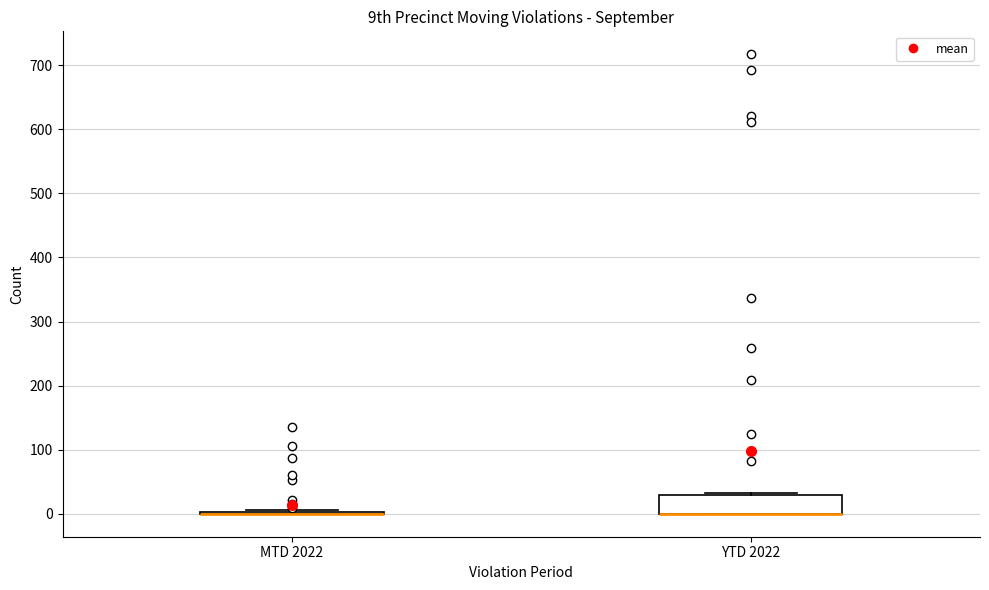

Reading left to right, read every box against the y-axis: the position of its median line, the range the box covers, and the ends of its whiskers. The values are not printed on the chart, so give them approximately, as read against the axis.

MTD 2022: box collapsed to a line at 0, whiskers 0 to 10
YTD 2022: median 0 (drawn on the box's lower edge), box 0 to 30, whiskers 0 to 30